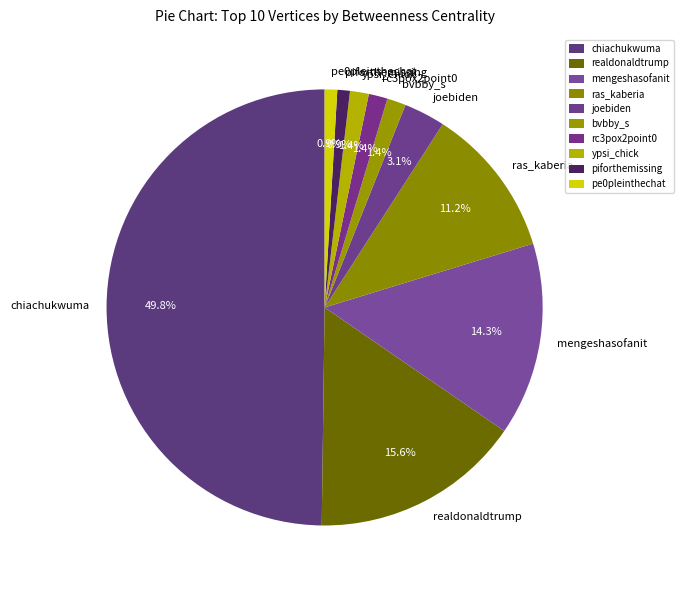

Do piforthemissing and rc3pox2point0 together represent more than half of the pie?

No